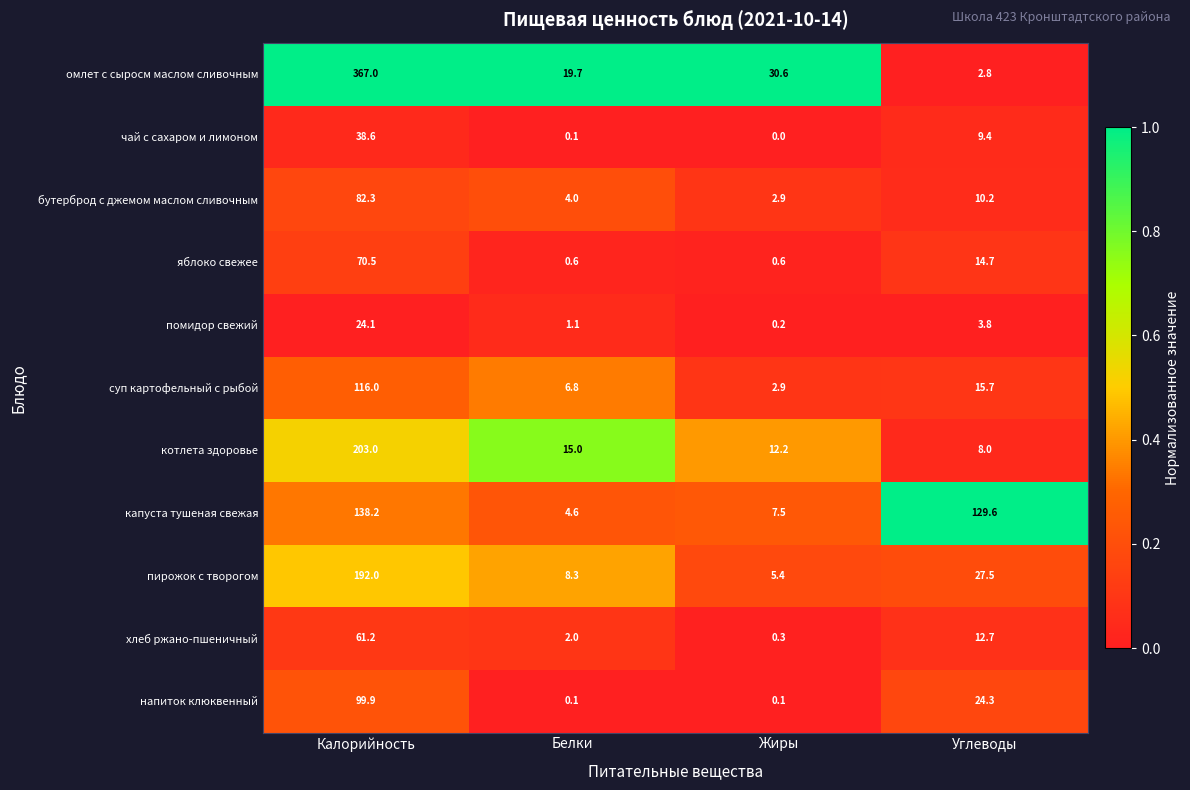

Which series has the largest total across all categories?

омлет с сыросм маслом сливочным